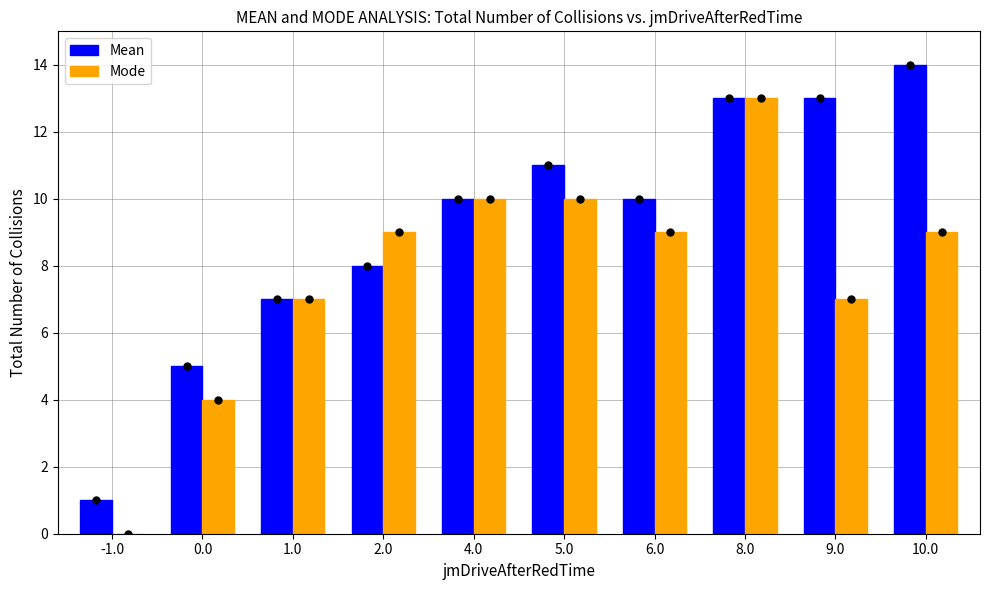

What is the sum of the Mode values at 5.0 and 6.0?

19